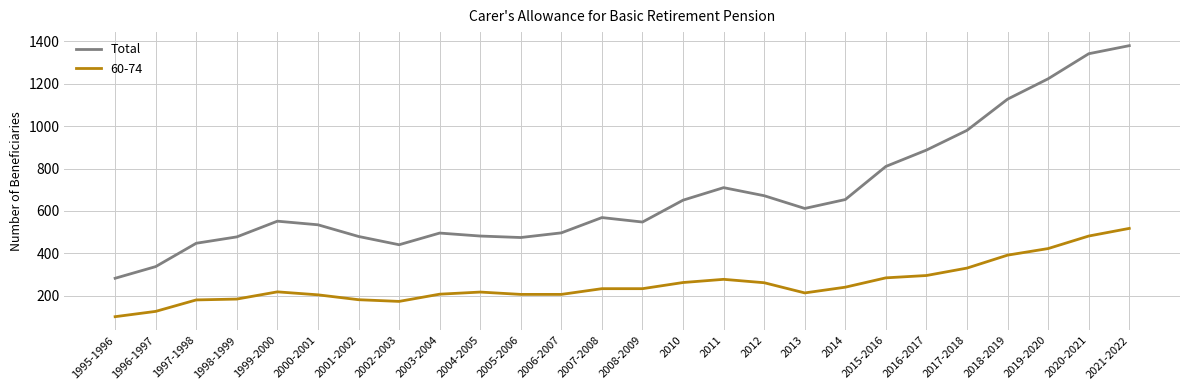

Which series has the widest spread of values?

Total